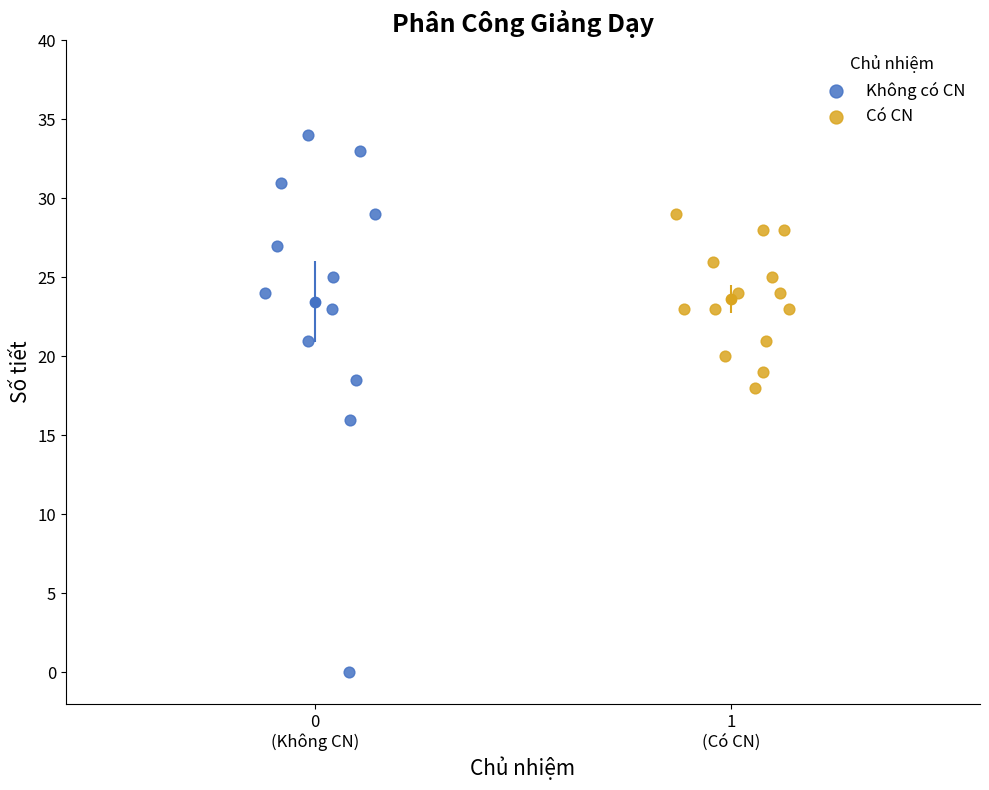

Which series has the largest Y range (max minus min)?

Không có CN